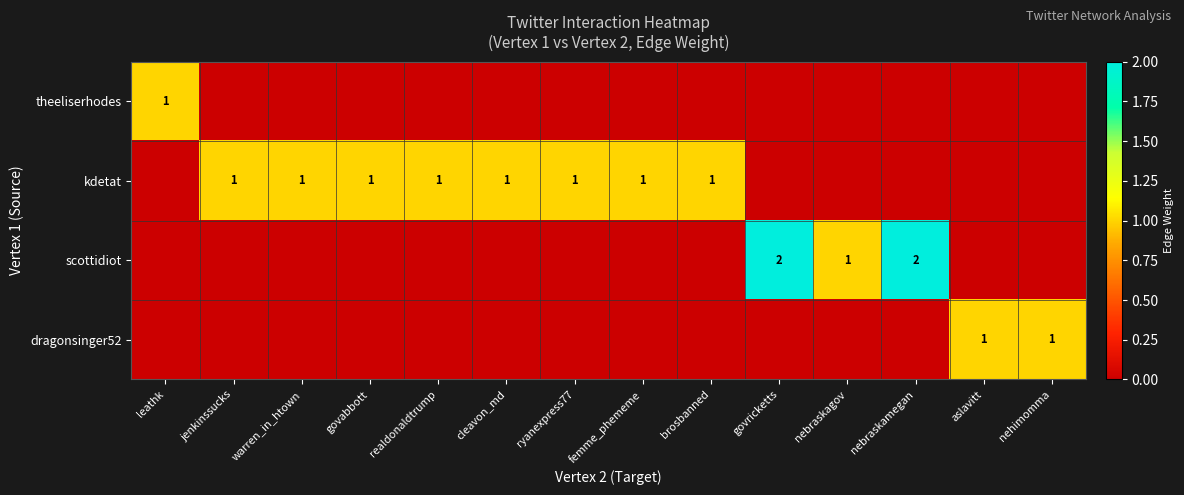

What is the difference between the highest and lowest values at govabbott?

1